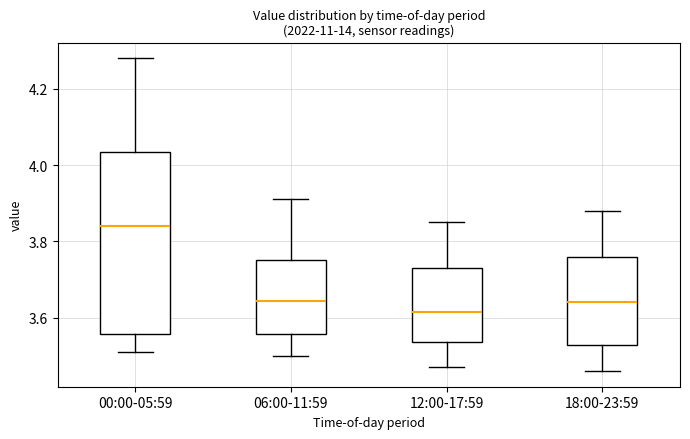

Reading left to right, transcribe this box plot: for each box, give where its median line is, the range the box spans, and where its two whiskers end, as read against the y-axis. The values are not printed on the chart, so give them approximately, as read against the axis.

00:00-05:59: median 3.84, box 3.56 to 4.04, whiskers 3.52 to 4.28
06:00-11:59: median 3.64, box 3.56 to 3.76, whiskers 3.50 to 3.92
12:00-17:59: median 3.62, box 3.54 to 3.74, whiskers 3.48 to 3.86
18:00-23:59: median 3.64, box 3.52 to 3.76, whiskers 3.46 to 3.88